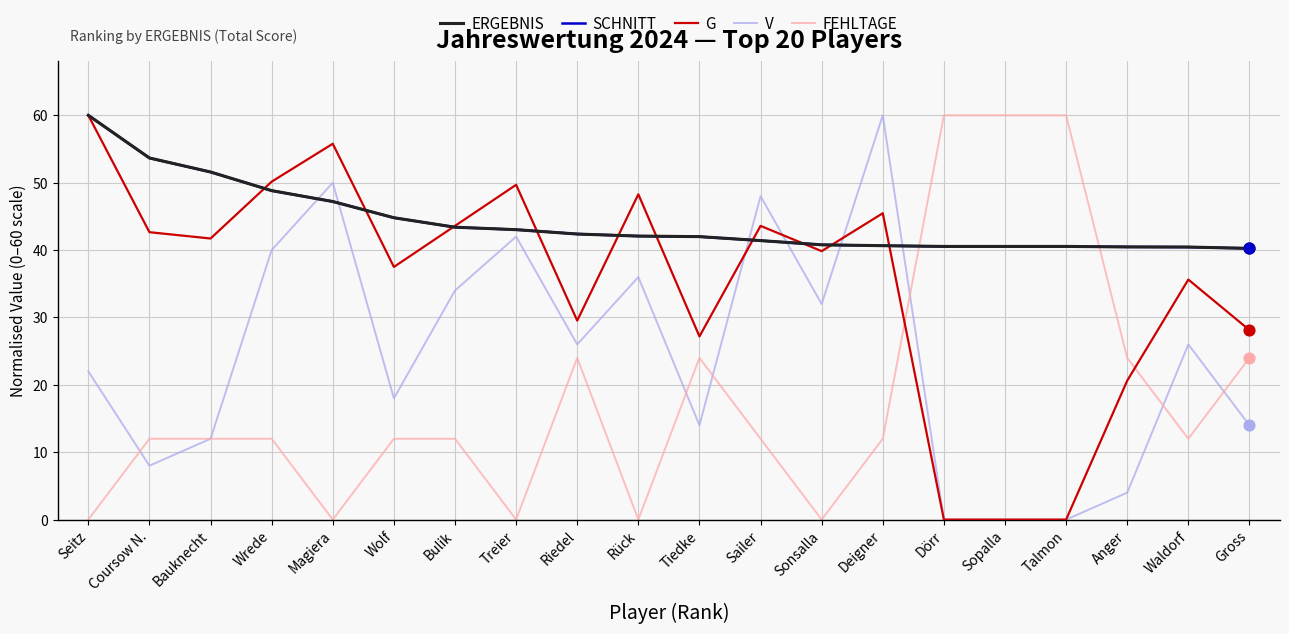

What is the total value across all series at Sopalla?

141.1